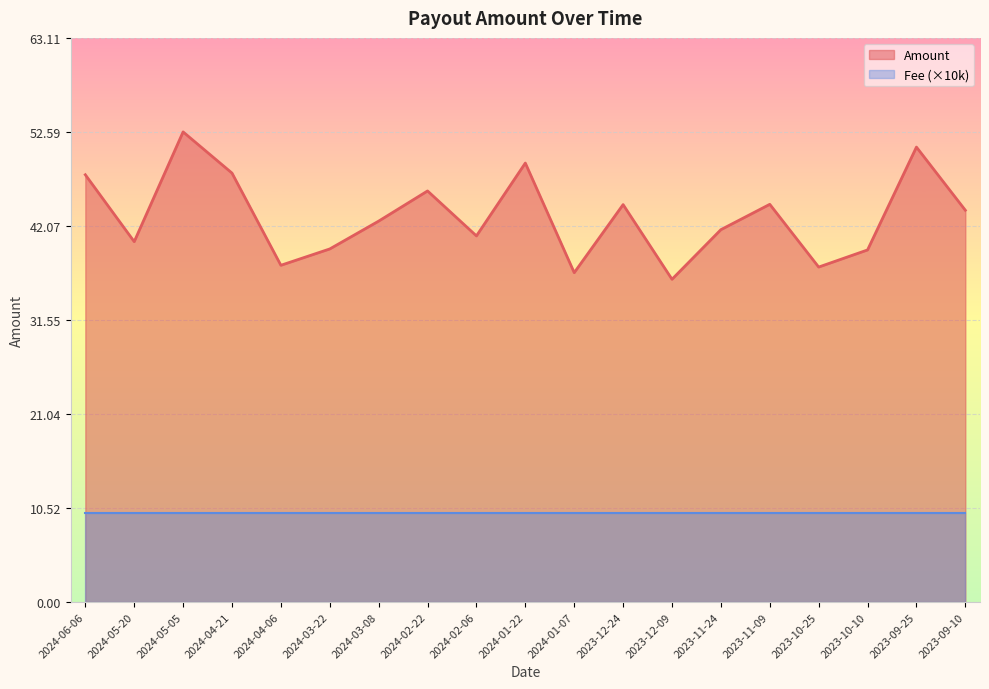

Approximately how many times larger is the value at 2023-11-09 compared to 2023-10-10?

1.1